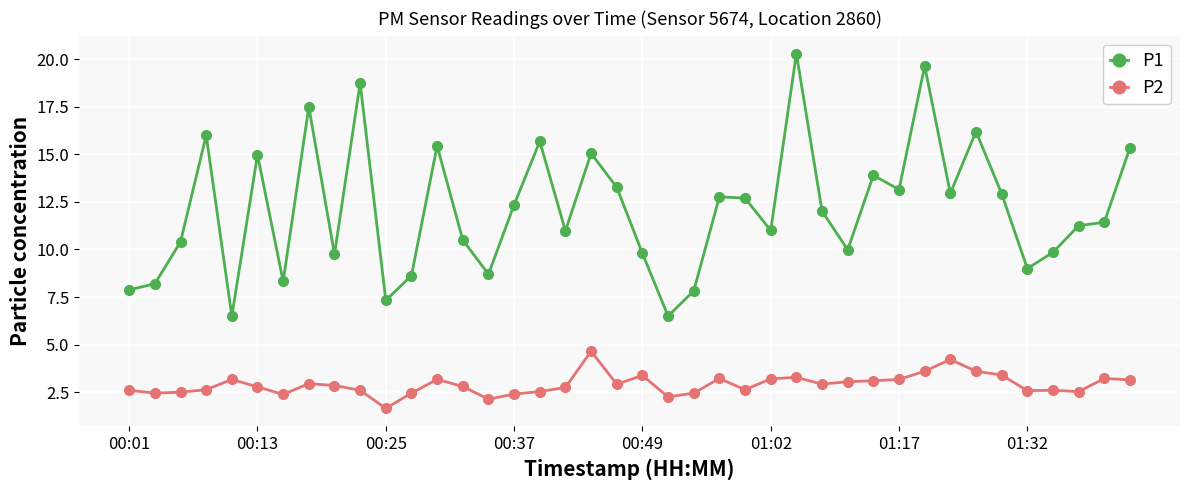

Does the chart display data point markers on the line(s)?

Yes